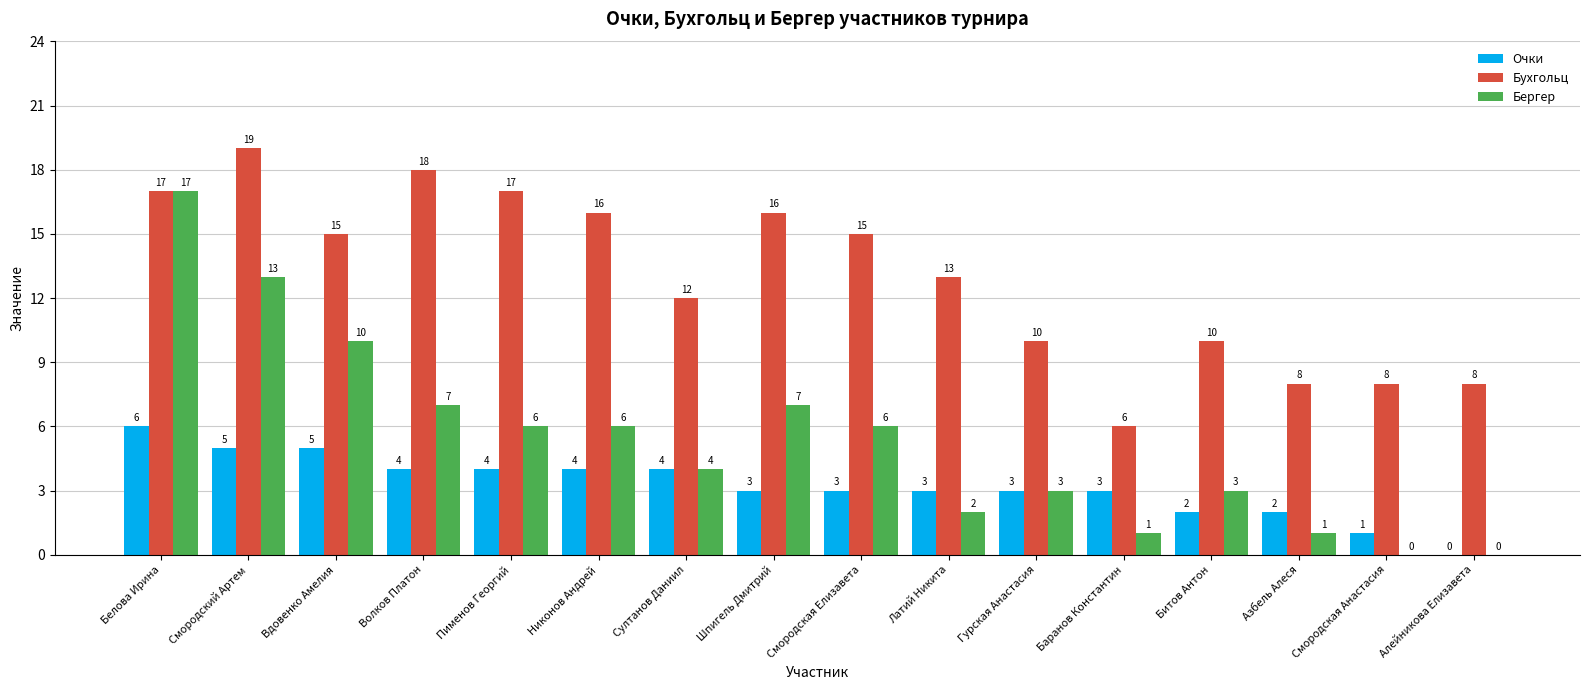

Which series has the largest range (max minus min)?

Бергер